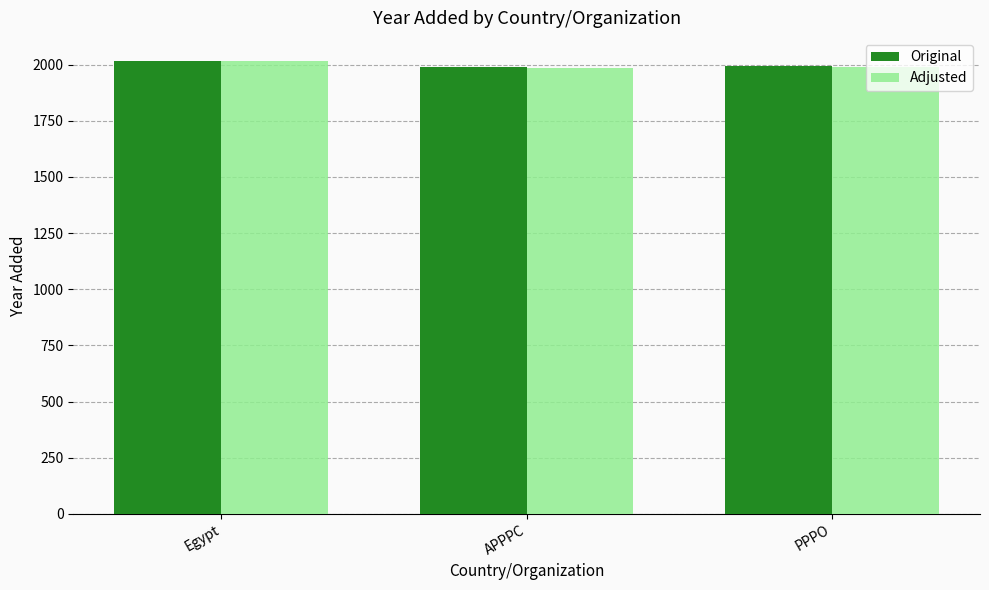

What is the highest value of the Adjusted series?

2016